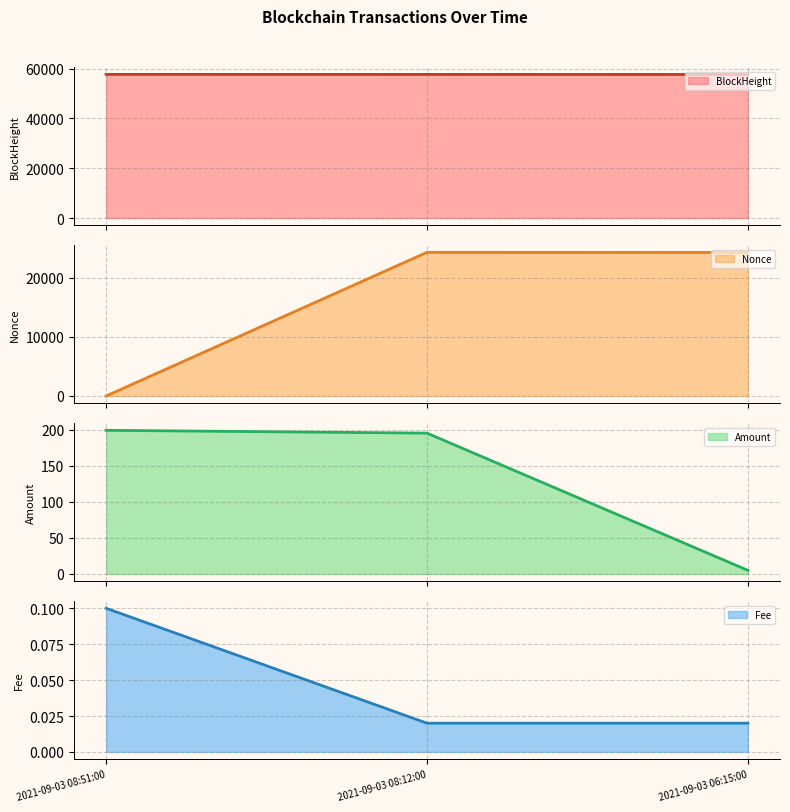

What is the difference between the BlockHeight values at 2021-09-03 08:12:00 and 2021-09-03 08:51:00?

9.0